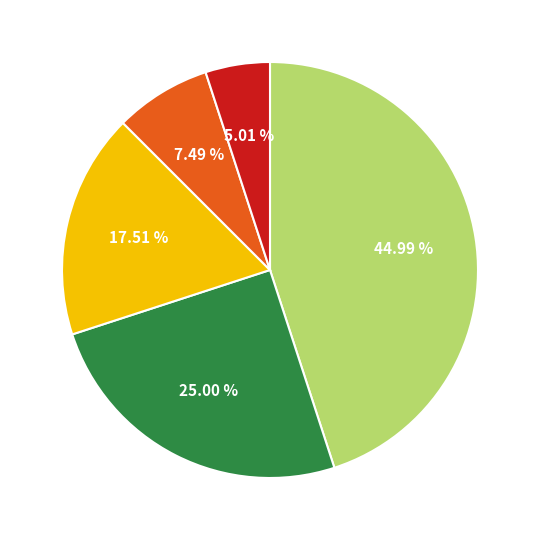

Is there a majority slice in this chart?

No